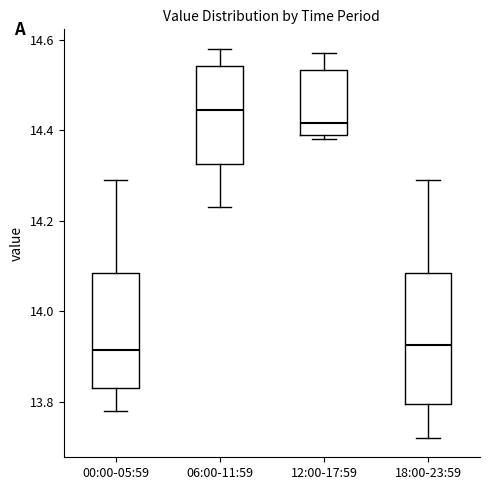

Reading left to right, read every box against the y-axis: the position of its median line, the range the box covers, and the ends of its whiskers. The values are not printed on the chart, so give them approximately, as read against the axis.

00:00-05:59: median 13.92, box 13.84 to 14.08, whiskers 13.78 to 14.30
06:00-11:59: median 14.44, box 14.32 to 14.54, whiskers 14.24 to 14.58
12:00-17:59: median 14.42, box 14.40 to 14.54, whiskers 14.38 to 14.58
18:00-23:59: median 13.92, box 13.80 to 14.08, whiskers 13.72 to 14.30